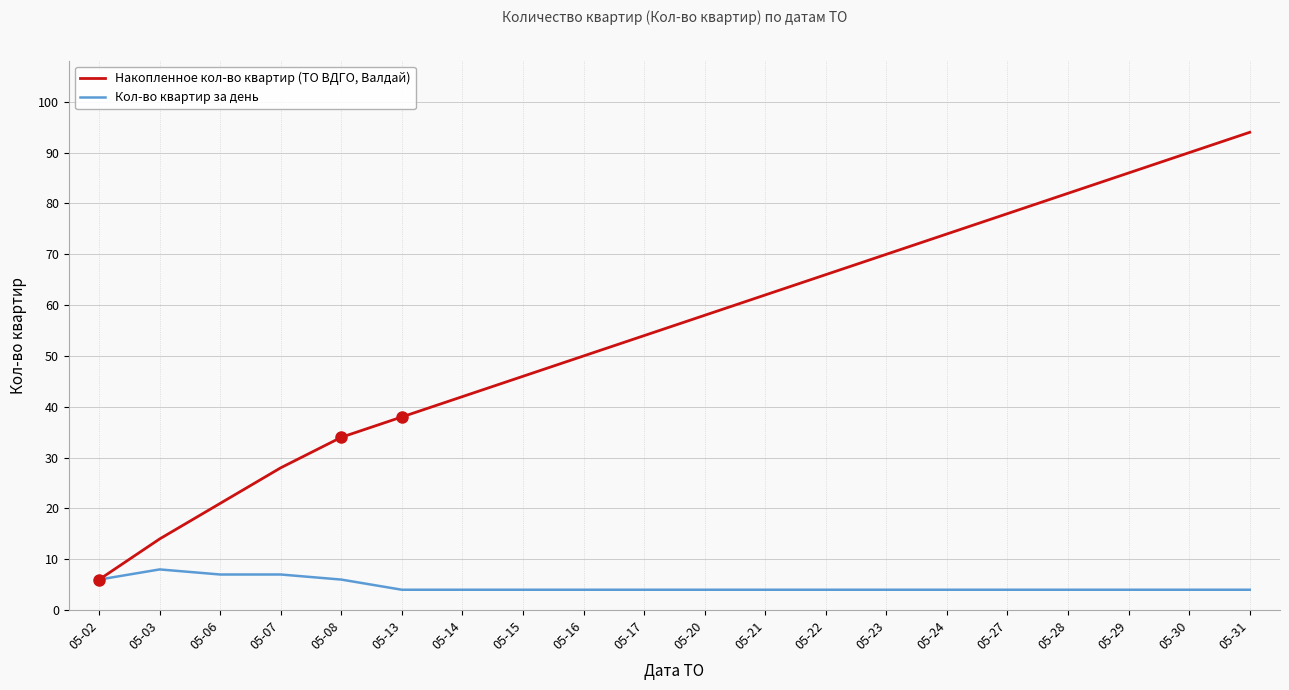

What is the average value of the Накопленное кол-во квартир (ТО ВДГО, Валдай) series?

55